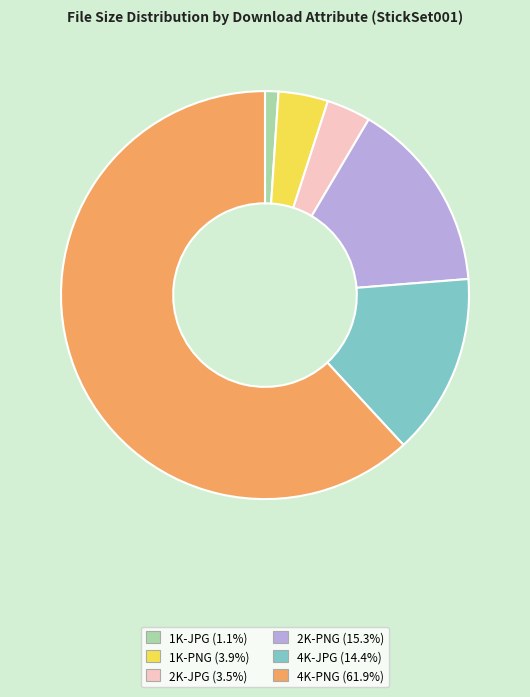

How many slices are in this pie chart?

6